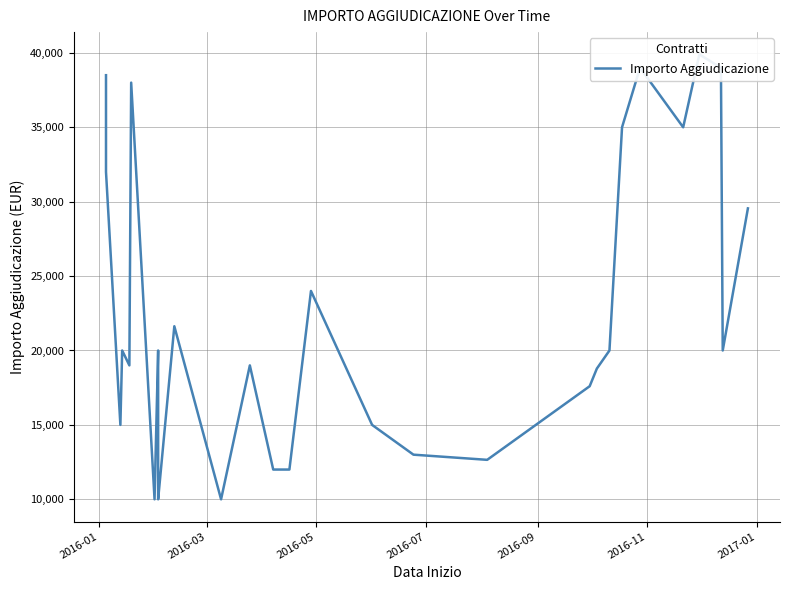

How many lines are shown in the chart?

1